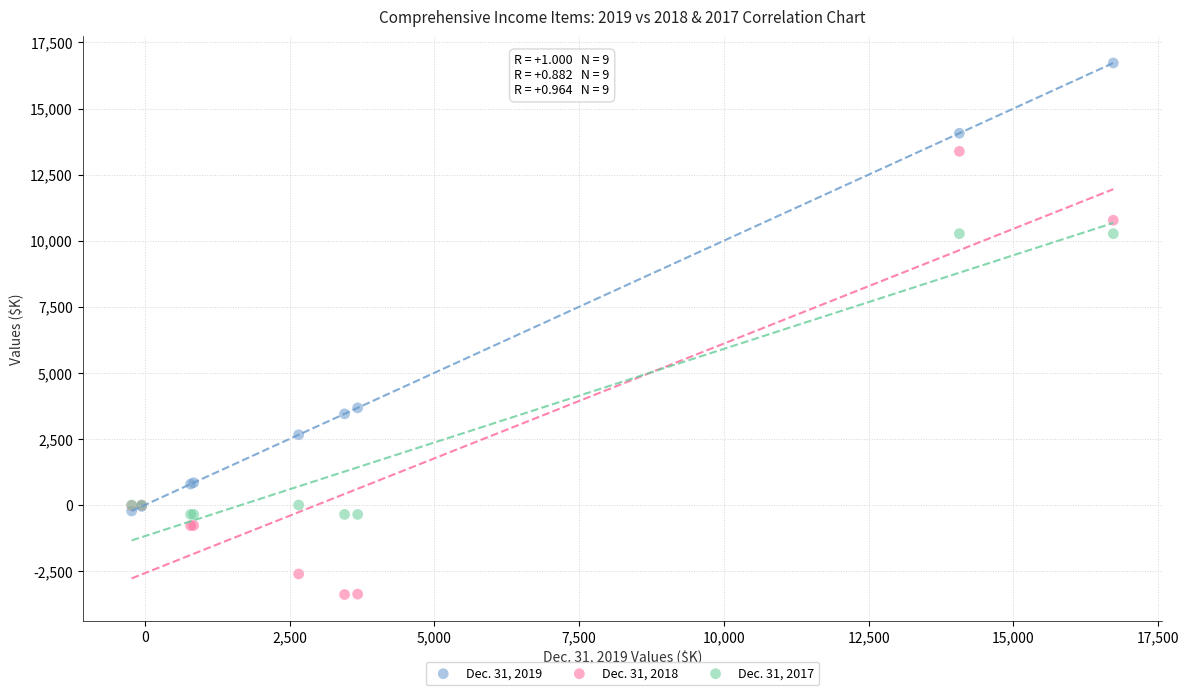

Which series reaches the minimum Y coordinate?

Dec. 31, 2018